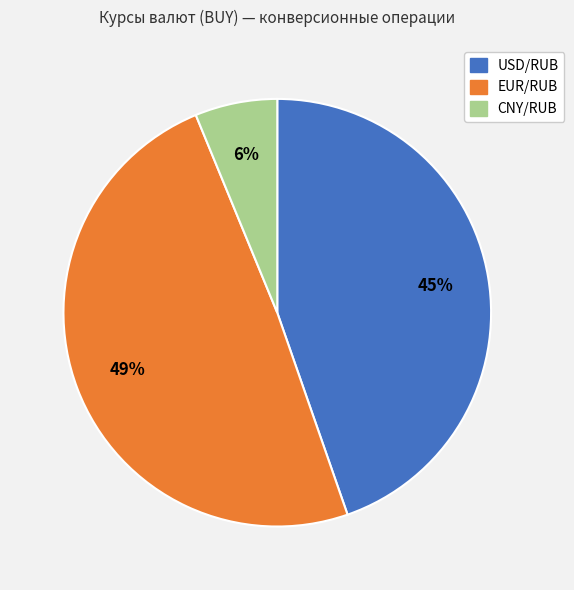

Which slice is the smallest?

CNY/RUB